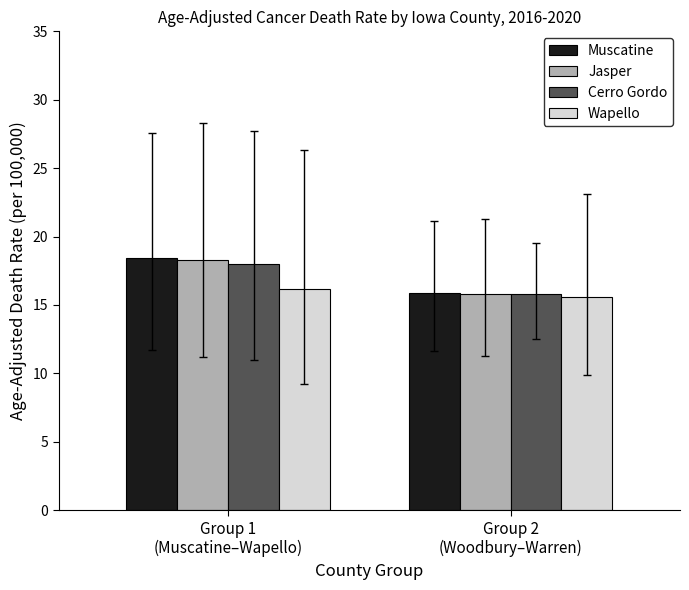

How many distinct data groups are displayed?

4